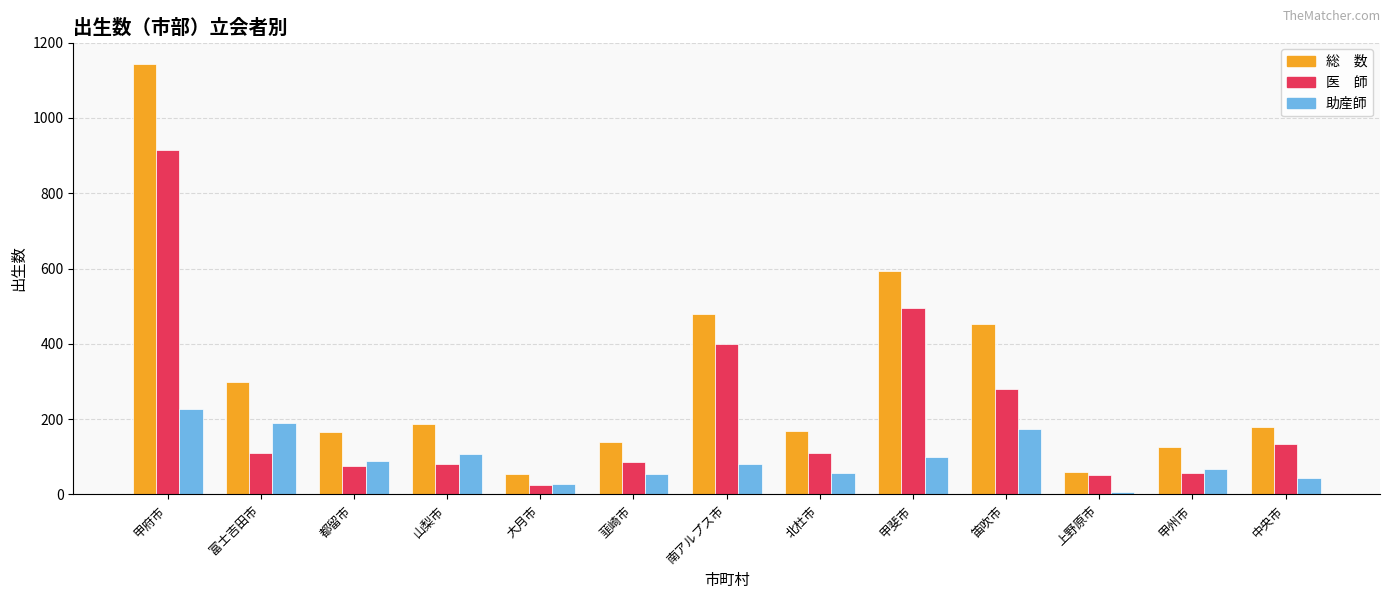

What is the difference between the highest and lowest values at 都留市?

89